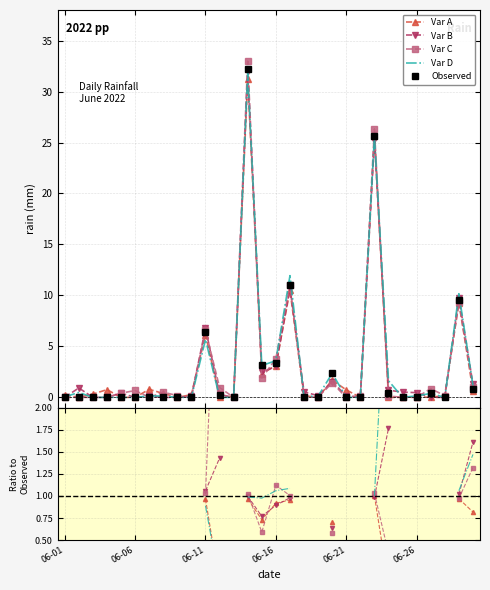

Where do Var A and Var C first cross each other?

13 and 14